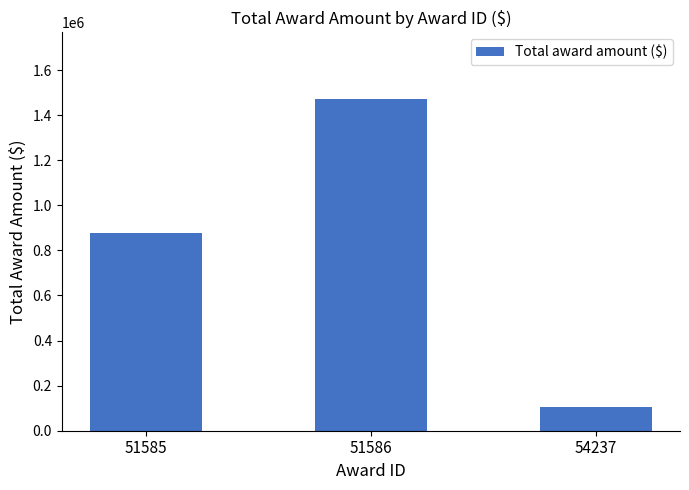

Does the chart contain any negative values?

No